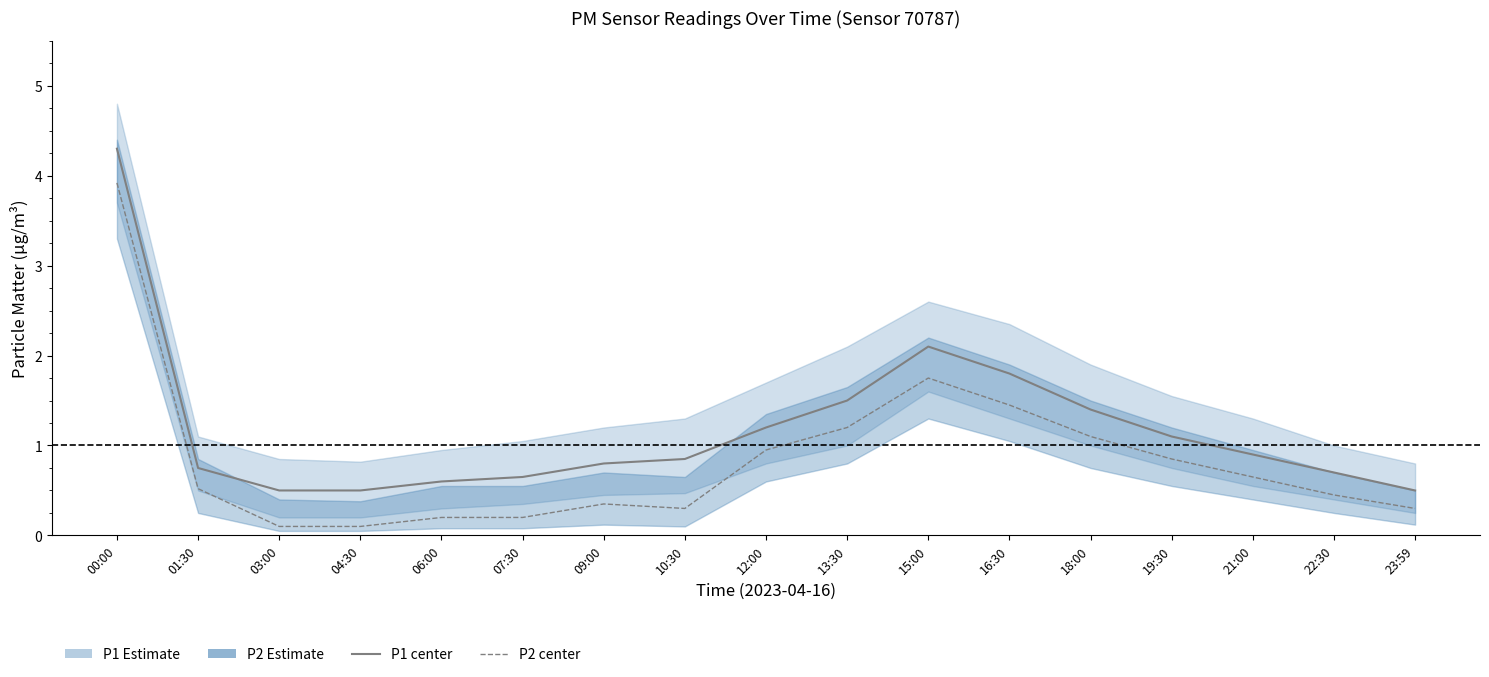

The value of P2 (PM2.5) at 12:00 is 0.9. True or false?

True